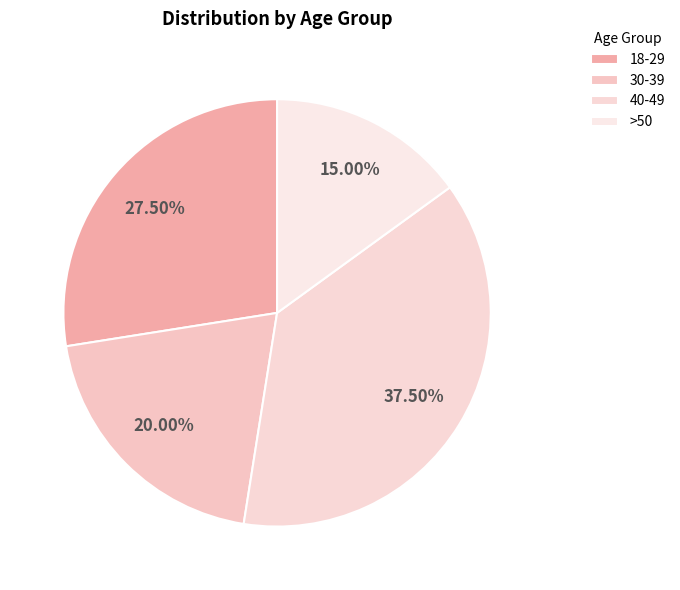

Between >50 and 18-29, which is larger?

18-29